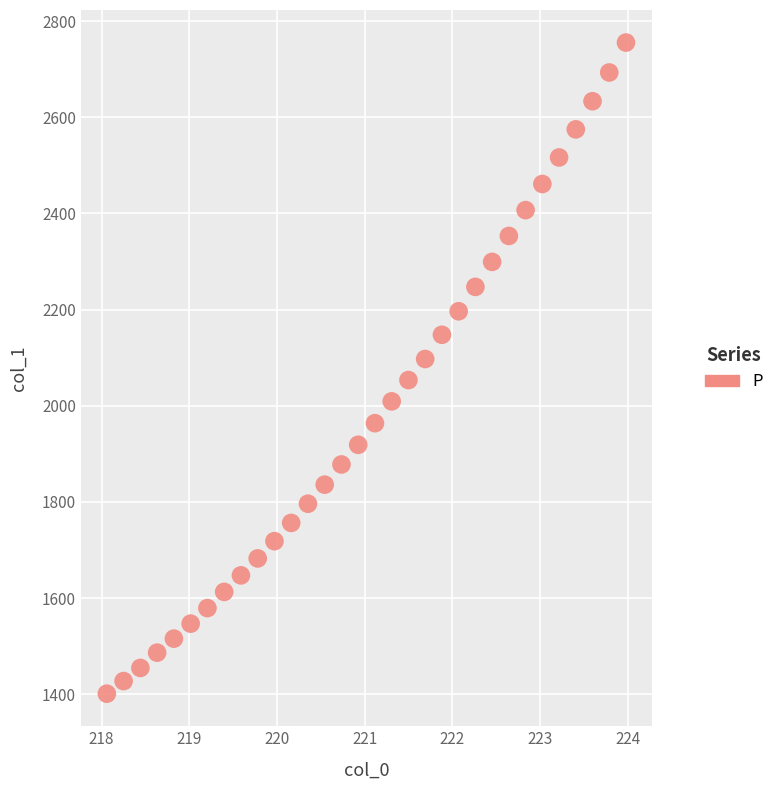

What is the range of Y values (max minus min)?

1354.1